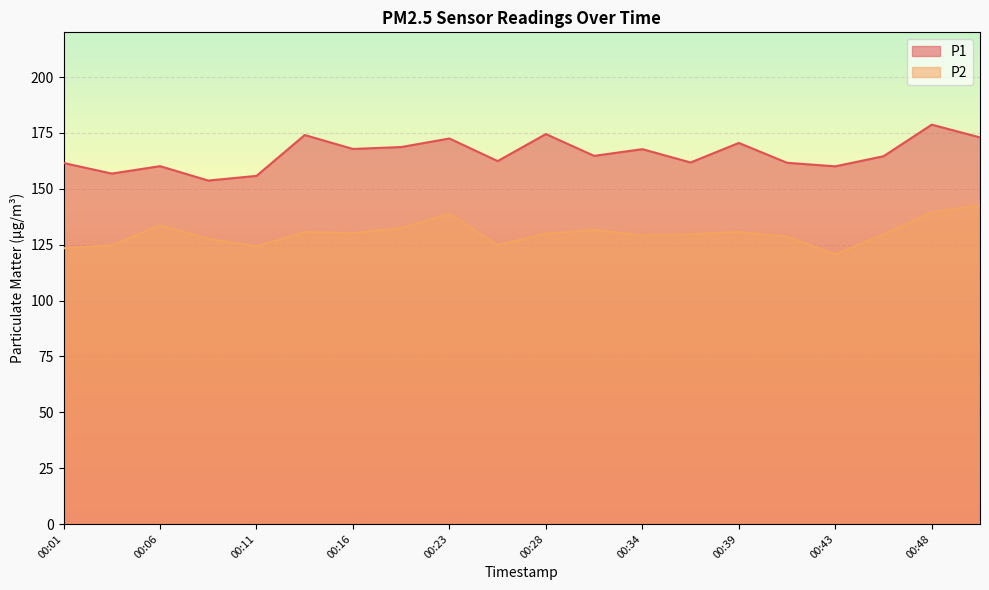

What is the highest value of the P2 series?

142.7